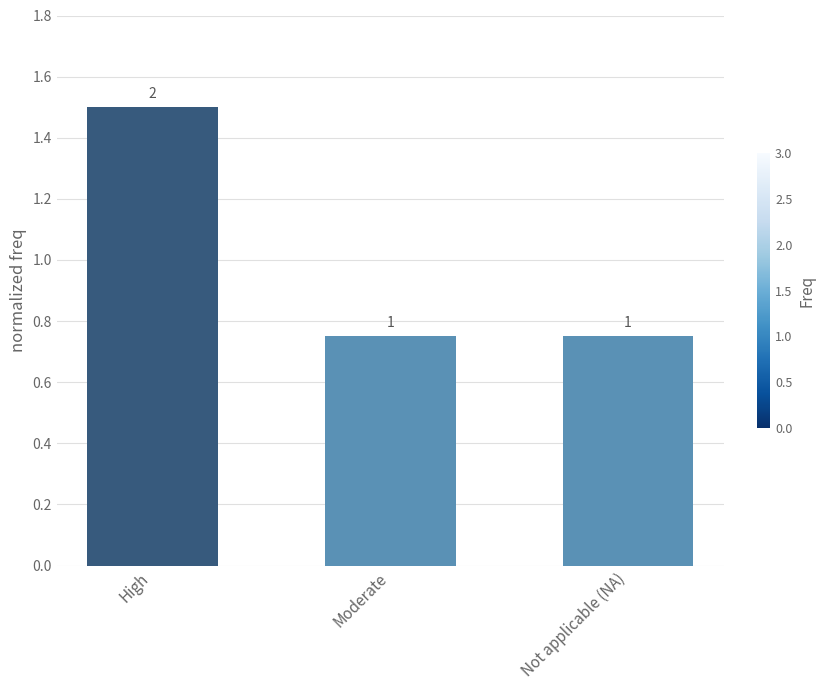

How many bars are there in total?

3